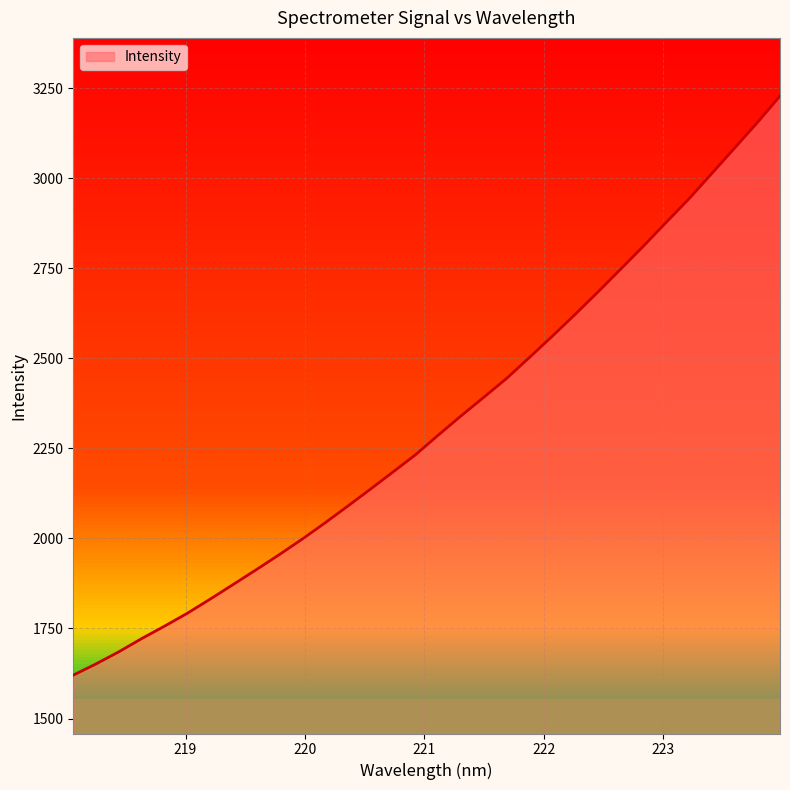

What is the difference between the second highest and second lowest values?

1502.2